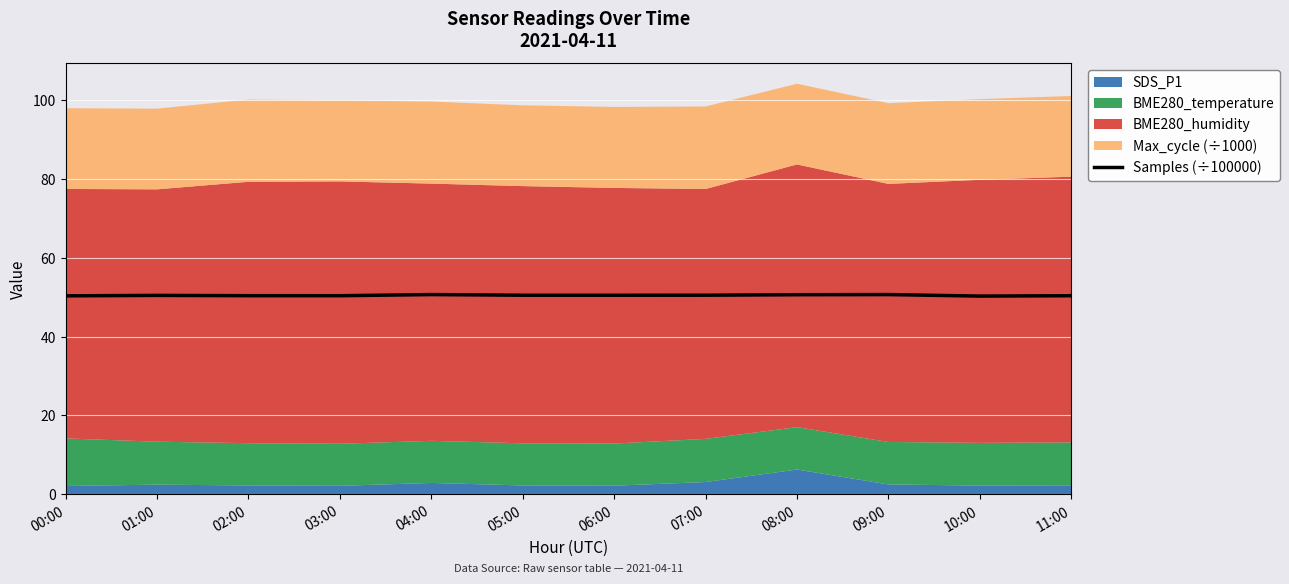

What is the difference between the values at 07:00 and 02:00?

0.1